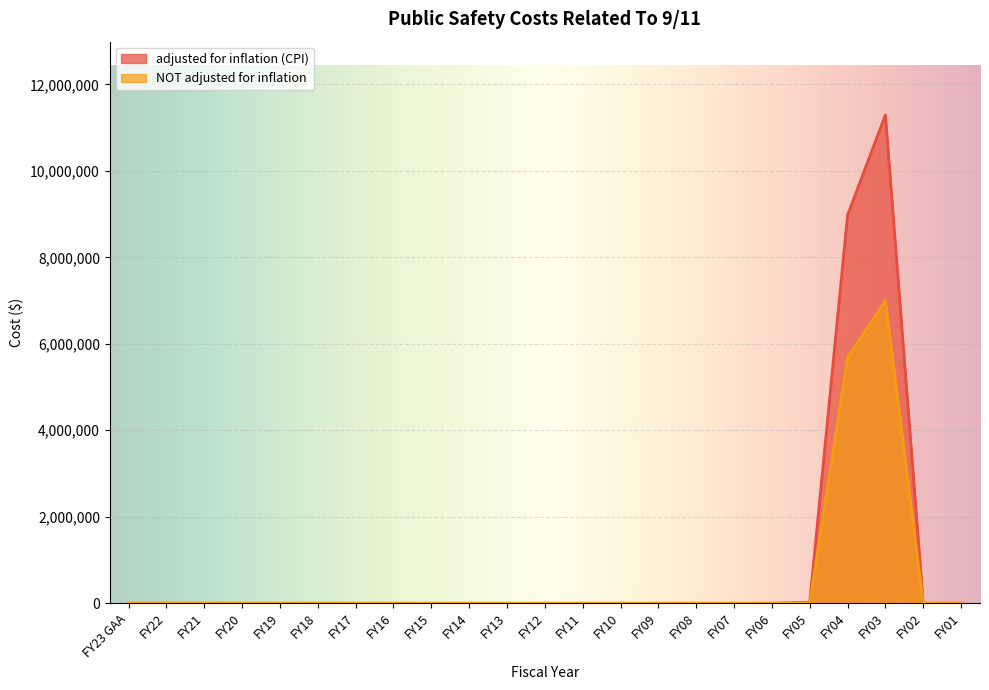

At how many categories does at least one series exceed 9088021?

1